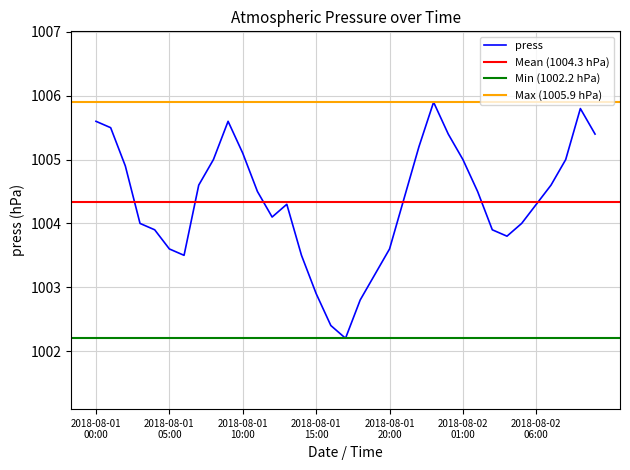

What is the label of the 14th point from the left?

2018-08-01 13:00